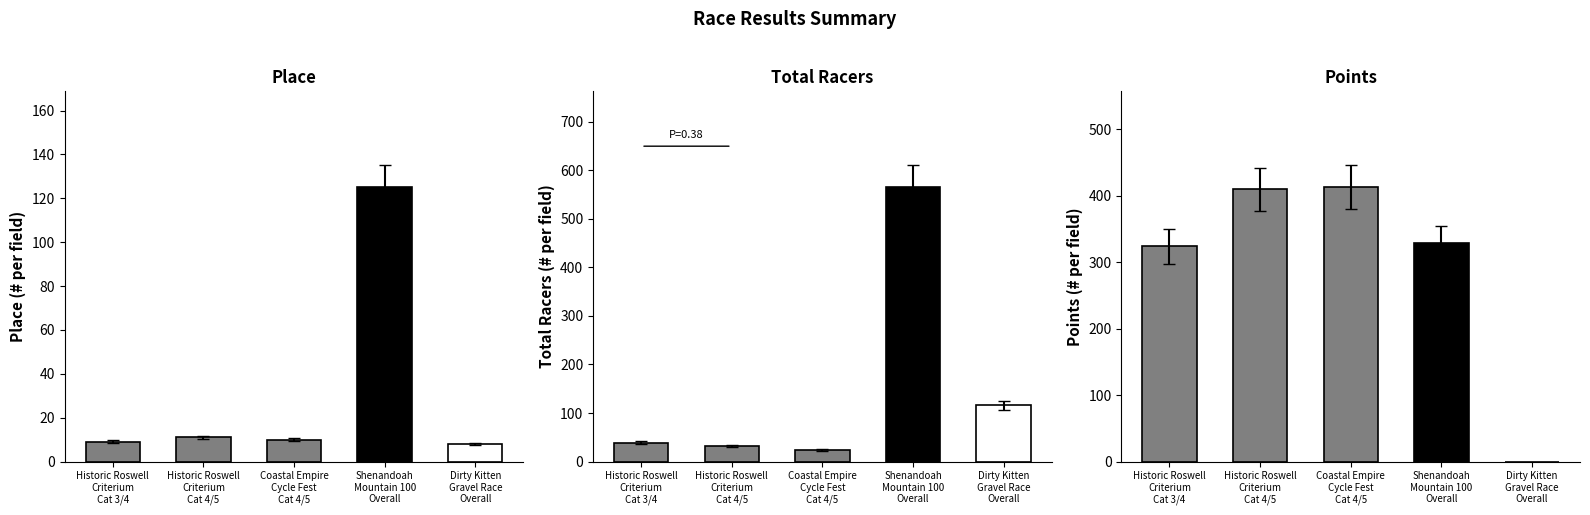

What is the sum of all Points values?

1474.4